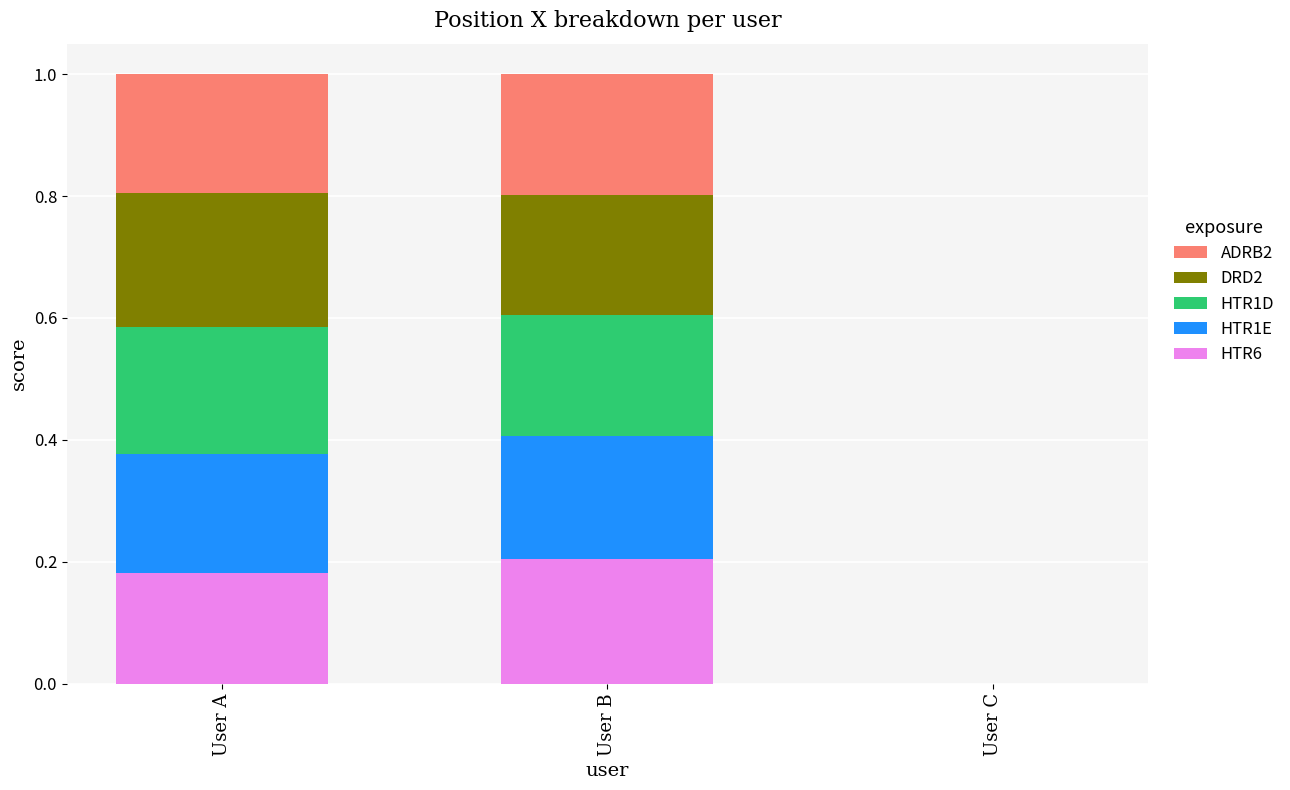

Is it true that HTR6 equals 0.3 at User B?

False